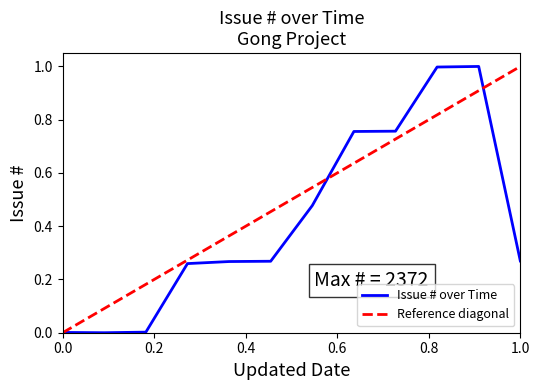

Does the chart display data point markers on the line(s)?

No